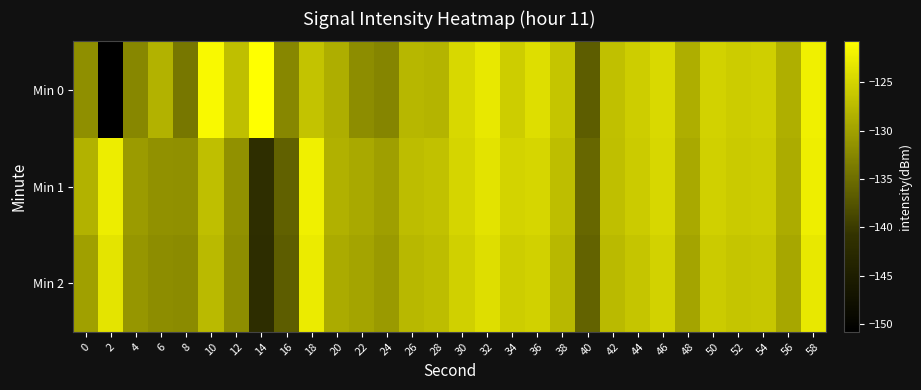

What is the smallest value displayed?

-150.8